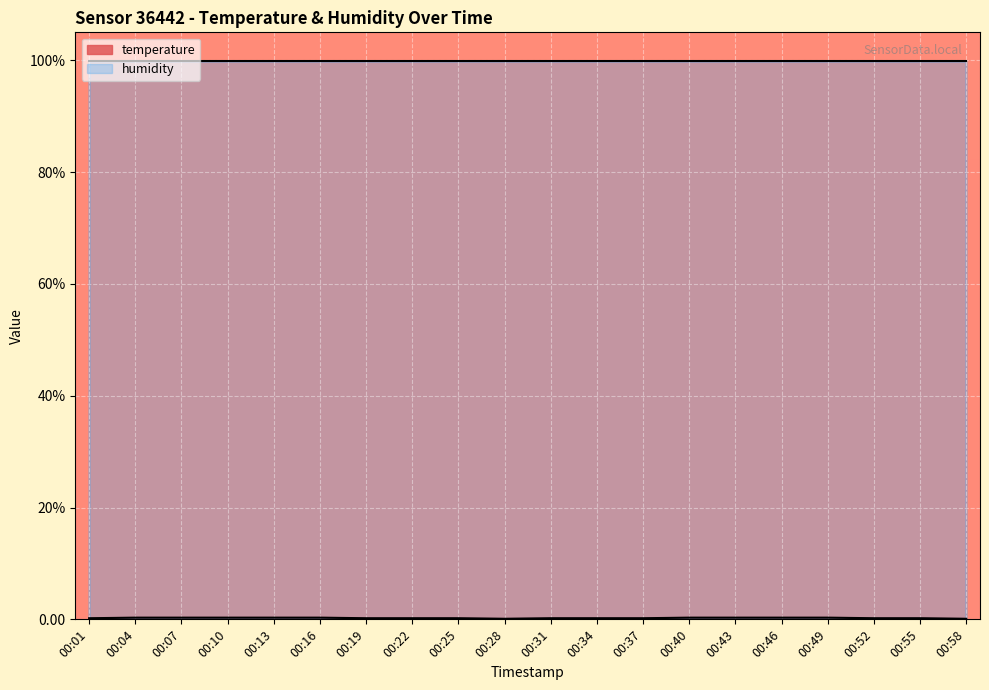

What is the value of the 15th point from the left?

0.3